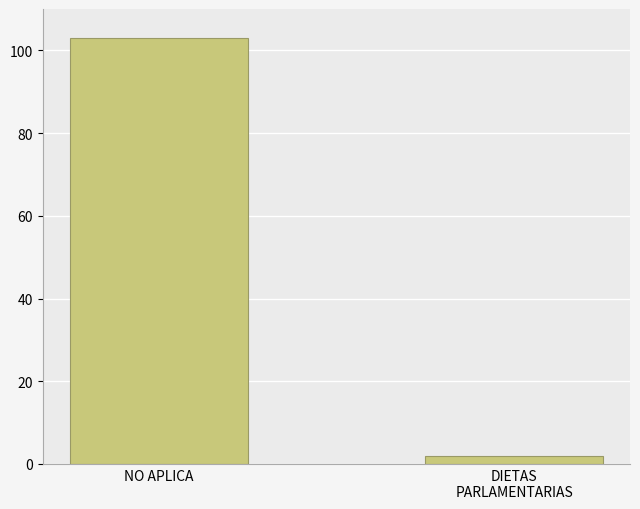

What is the smallest value displayed?

2